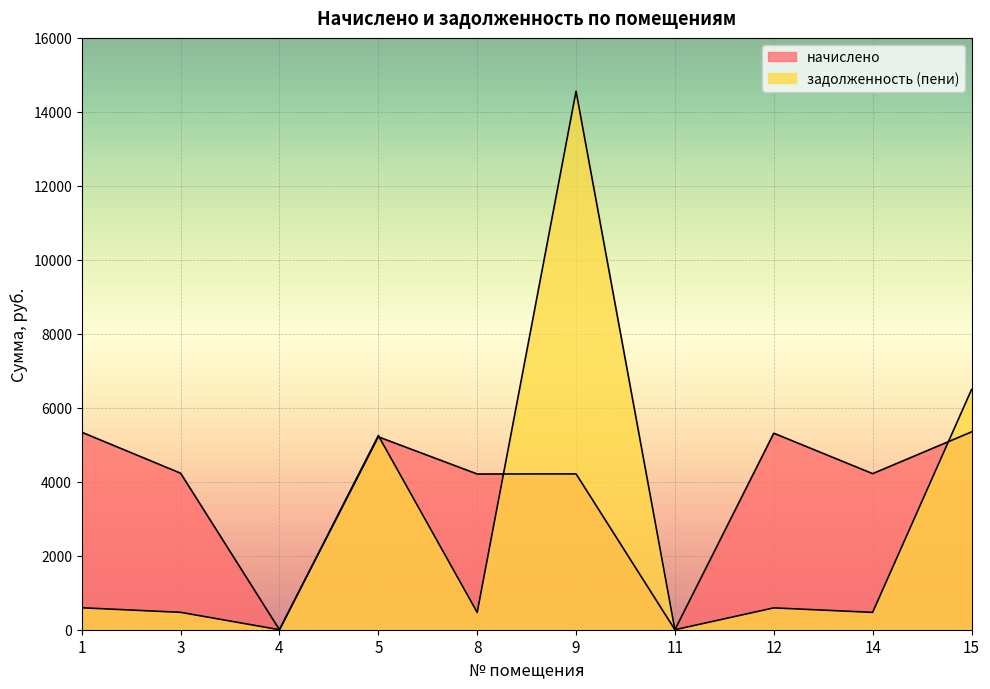

How many interior local peaks does the начислено series have?

3